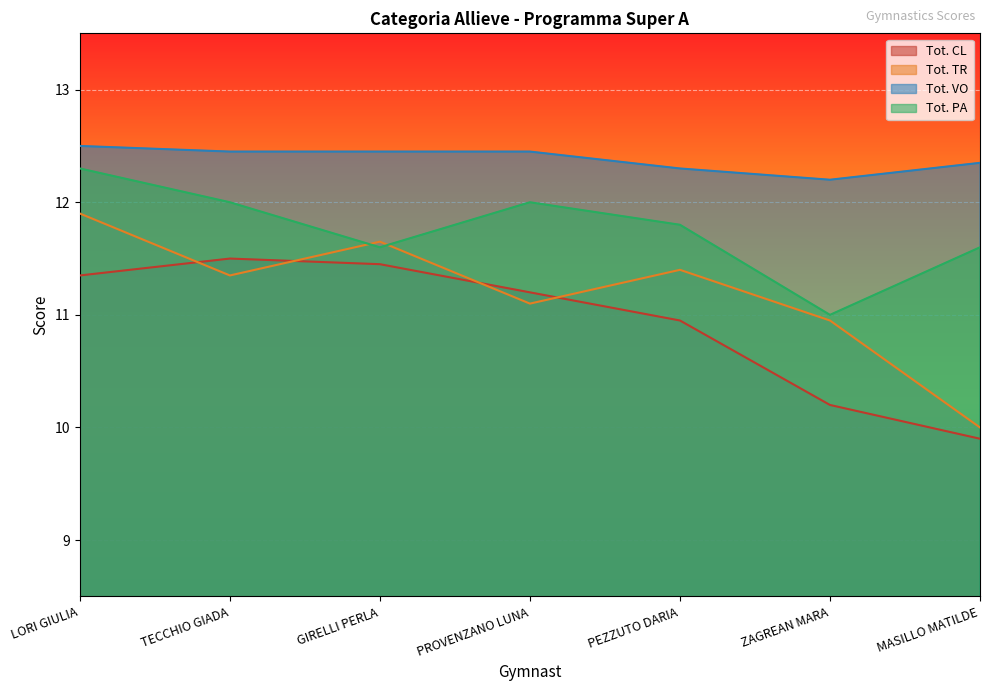

List the labels in order of Tot. CL value, largest first.

TECCHIO GIADA, GIRELLI PERLA, LORI GIULIA, PROVENZANO LUNA, PEZZUTO DARIA, ZAGREAN MARA, MASILLO MATILDE